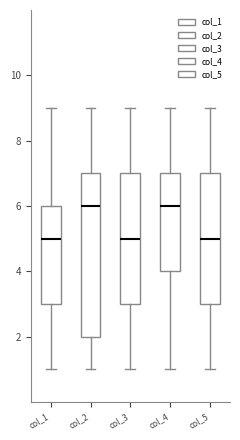

Comparing the boxes themselves (not the whiskers), which one is the tallest?

col_2